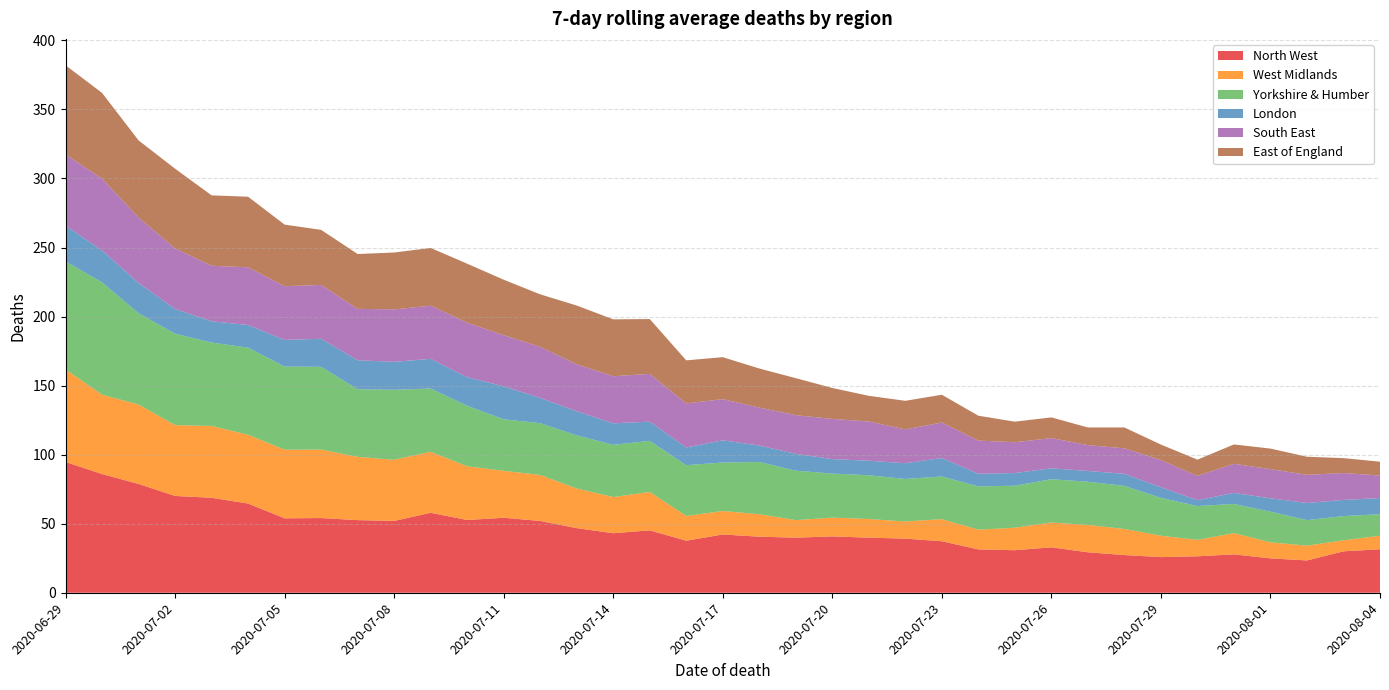

Reading left to right, transcribe all the data shown in this chart.

North West: 2020-06-29=94.7	2020-06-30=86.0	2020-07-01=78.8	2020-07-02=70.1	2020-07-03=68.8	2020-07-04=64.6	2020-07-05=53.9	2020-07-06=54.1	2020-07-07=52.6	2020-07-08=52.0	2020-07-09=57.9	2020-07-10=52.7	2020-07-11=54.3	2020-07-12=52.0	2020-07-13=46.8	2020-07-14=43.1	2020-07-15=45.2	2020-07-16=37.7	2020-07-17=42.2	2020-07-18=40.6	2020-07-19=39.9	2020-07-20=40.8	2020-07-21=39.9	2020-07-22=39.2	2020-07-23=37.3	2020-07-24=31.4	2020-07-25=30.8	2020-07-26=32.9	2020-07-27=29.3	2020-07-28=27.3	2020-07-29=25.8	2020-07-30=26.4	2020-07-31=27.8	2020-08-01=24.9	2020-08-02=23.4	2020-08-03=30.0	2020-08-04=31.5
West Midlands: 2020-06-29=67.1	2020-06-30=57.4	2020-07-01=57.5	2020-07-02=51.3	2020-07-03=52.0	2020-07-04=49.8	2020-07-05=49.7	2020-07-06=49.6	2020-07-07=45.8	2020-07-08=44.3	2020-07-09=44.2	2020-07-10=38.9	2020-07-11=34.0	2020-07-12=33.3	2020-07-13=28.7	2020-07-14=26.2	2020-07-15=27.8	2020-07-16=17.9	2020-07-17=17.0	2020-07-18=16.3	2020-07-19=12.7	2020-07-20=13.6	2020-07-21=13.5	2020-07-22=12.4	2020-07-23=16.0	2020-07-24=14.3	2020-07-25=16.3	2020-07-26=18.0	2020-07-27=19.8	2020-07-28=18.9	2020-07-29=15.5	2020-07-30=11.9	2020-07-31=15.4	2020-08-01=11.6	2020-08-02=10.7	2020-08-03=8.0	2020-08-04=9.8
Yorkshire & Humber: 2020-06-29=78.2	2020-06-30=81.4	2020-07-01=66.1	2020-07-02=66.2	2020-07-03=60.4	2020-07-04=63.1	2020-07-05=60.2	2020-07-06=59.9	2020-07-07=49.0	2020-07-08=50.7	2020-07-09=45.8	2020-07-10=43.8	2020-07-11=37.3	2020-07-12=37.5	2020-07-13=38.5	2020-07-14=37.8	2020-07-15=37.0	2020-07-16=36.8	2020-07-17=35.1	2020-07-18=37.8	2020-07-19=35.8	2020-07-20=31.9	2020-07-21=31.7	2020-07-22=30.8	2020-07-23=30.9	2020-07-24=31.3	2020-07-25=30.4	2020-07-26=31.3	2020-07-27=31.3	2020-07-28=31.2	2020-07-29=27.4	2020-07-30=24.5	2020-07-31=21.1	2020-08-01=22.2	2020-08-02=18.5	2020-08-03=17.5	2020-08-04=15.6
London: 2020-06-29=25.9	2020-06-30=23.1	2020-07-01=21.9	2020-07-02=17.9	2020-07-03=15.4	2020-07-04=16.4	2020-07-05=19.3	2020-07-06=20.3	2020-07-07=21.0	2020-07-08=20.2	2020-07-09=21.5	2020-07-10=20.7	2020-07-11=23.9	2020-07-12=18.3	2020-07-13=17.4	2020-07-14=15.6	2020-07-15=13.9	2020-07-16=12.8	2020-07-17=16.1	2020-07-18=11.9	2020-07-19=12.2	2020-07-20=10.5	2020-07-21=10.5	2020-07-22=11.4	2020-07-23=13.4	2020-07-24=9.2	2020-07-25=9.2	2020-07-26=7.9	2020-07-27=7.8	2020-07-28=8.7	2020-07-29=7.7	2020-07-30=4.2	2020-07-31=8.0	2020-08-01=9.7	2020-08-02=12.4	2020-08-03=11.7	2020-08-04=11.7
South East: 2020-06-29=51.5	2020-06-30=52.0	2020-07-01=47.4	2020-07-02=43.9	2020-07-03=40.2	2020-07-04=41.8	2020-07-05=38.9	2020-07-06=39.0	2020-07-07=37.2	2020-07-08=38.0	2020-07-09=38.5	2020-07-10=39.5	2020-07-11=37.0	2020-07-12=37.0	2020-07-13=34.1	2020-07-14=34.1	2020-07-15=34.6	2020-07-16=31.9	2020-07-17=29.8	2020-07-18=27.5	2020-07-19=28.0	2020-07-20=29.1	2020-07-21=28.4	2020-07-22=24.5	2020-07-23=25.7	2020-07-24=24.0	2020-07-25=22.3	2020-07-26=21.9	2020-07-27=18.7	2020-07-28=18.5	2020-07-29=19.7	2020-07-30=17.6	2020-07-31=21.1	2020-08-01=21.1	2020-08-02=20.4	2020-08-03=19.5	2020-08-04=16.3
East of England: 2020-06-29=64.6	2020-06-30=62.1	2020-07-01=55.9	2020-07-02=57.7	2020-07-03=51.0	2020-07-04=51.1	2020-07-05=44.6	2020-07-06=39.9	2020-07-07=39.7	2020-07-08=41.2	2020-07-09=41.8	2020-07-10=42.7	2020-07-11=40.2	2020-07-12=38.0	2020-07-13=42.5	2020-07-14=41.2	2020-07-15=39.7	2020-07-16=31.2	2020-07-17=30.4	2020-07-18=28.3	2020-07-19=26.8	2020-07-20=22.4	2020-07-21=18.6	2020-07-22=20.7	2020-07-23=20.1	2020-07-24=18.0	2020-07-25=14.9	2020-07-26=15.0	2020-07-27=12.8	2020-07-28=15.1	2020-07-29=11.2	2020-07-30=11.8	2020-07-31=14.0	2020-08-01=14.9	2020-08-02=13.1	2020-08-03=10.8	2020-08-04=10.0